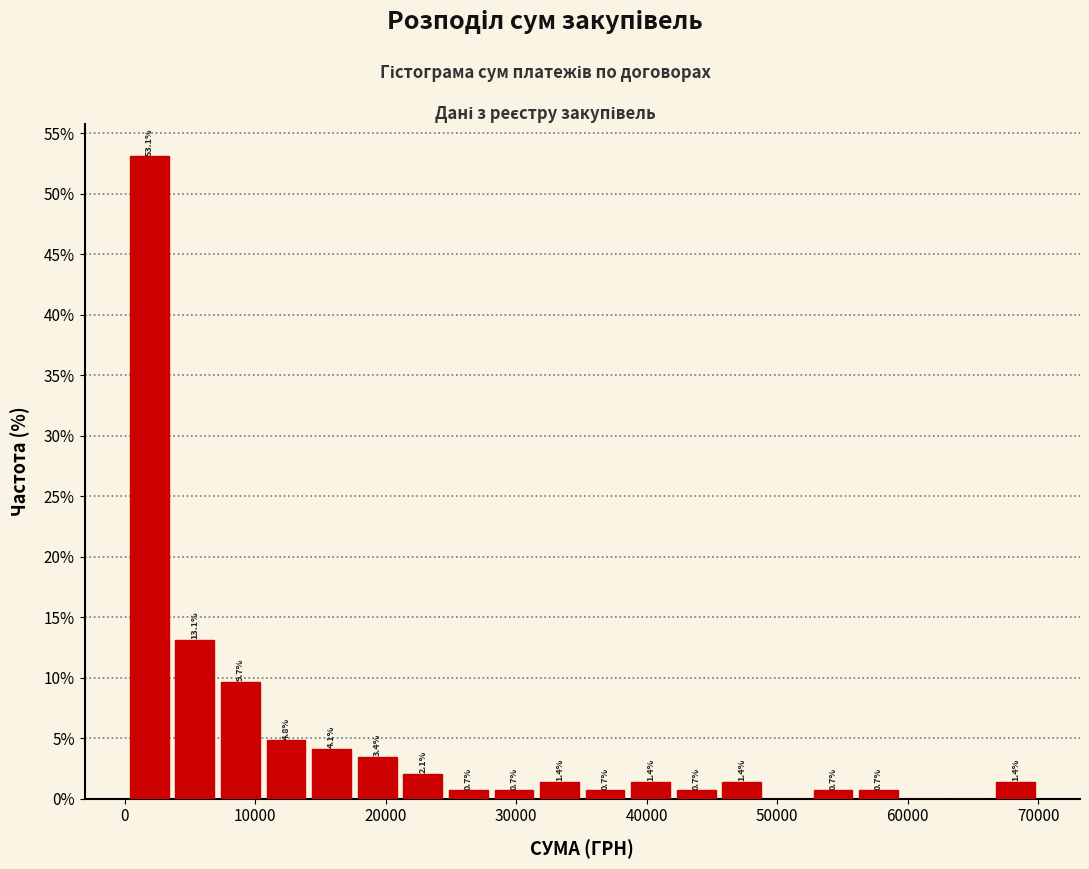

Read against the x-axis, roughly where is the centre of the tallest bar?

2000